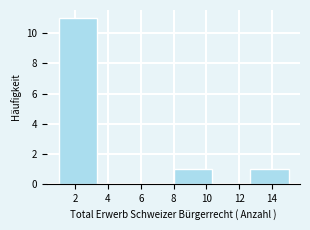

Reading left to right, list every bar in this chart as the range it spans on the x-axis followed by its height. Neither the bar edges nor the heights are printed on the chart, so give them approximately, as read against the axes.

1.0 to 3.4: 11
3.4 to 5.6: 0
5.6 to 8.0: 0
8.0 to 10.4: 1
10.4 to 12.6: 0
12.6 to 15.0: 1